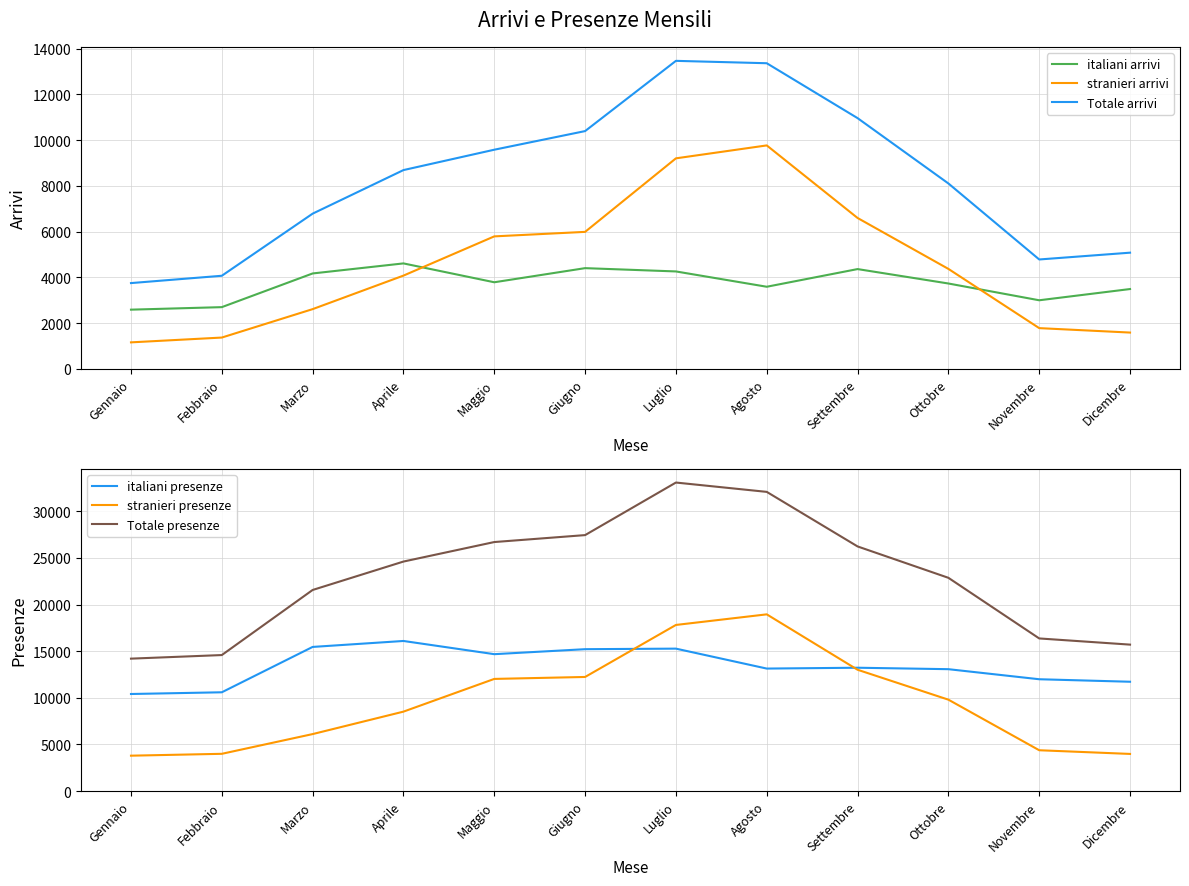

The Totale presenze series shows 14585 at Febbraio. True or false?

True